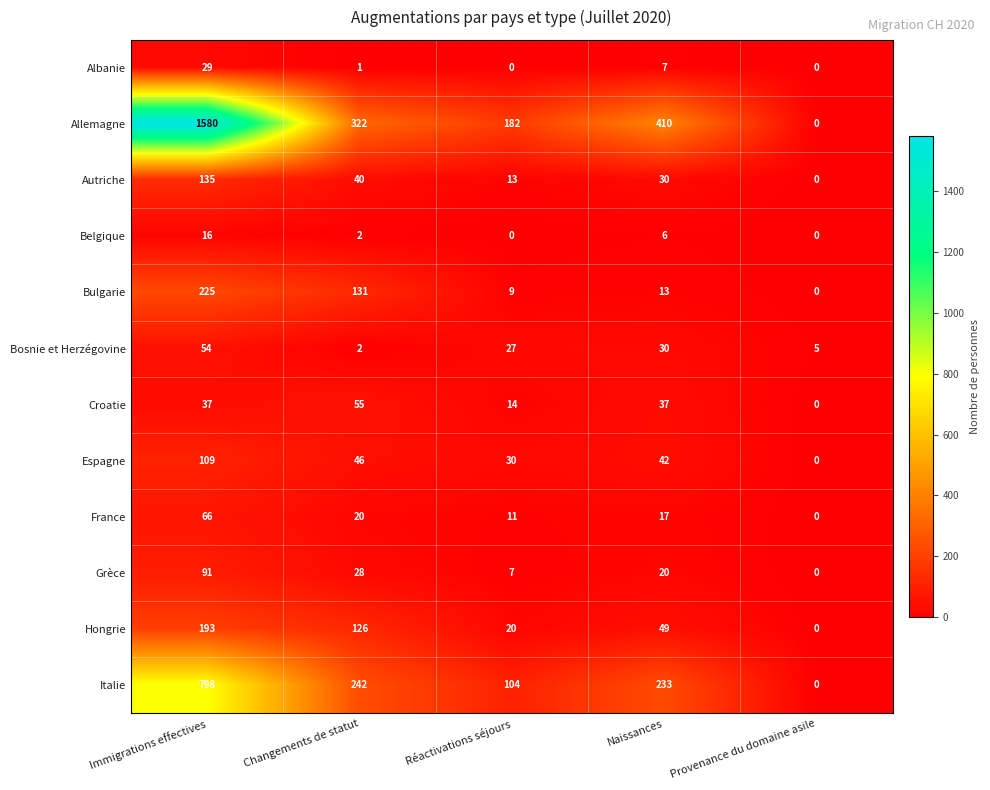

At which label does Belgique reach its peak?

Immigrations effectives